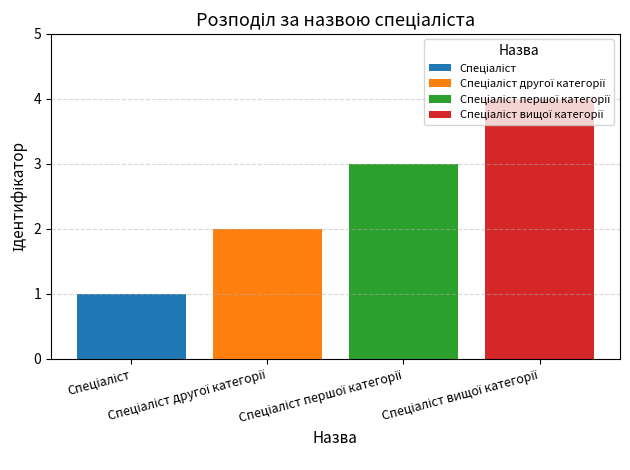

What is the greatest value displayed?

4